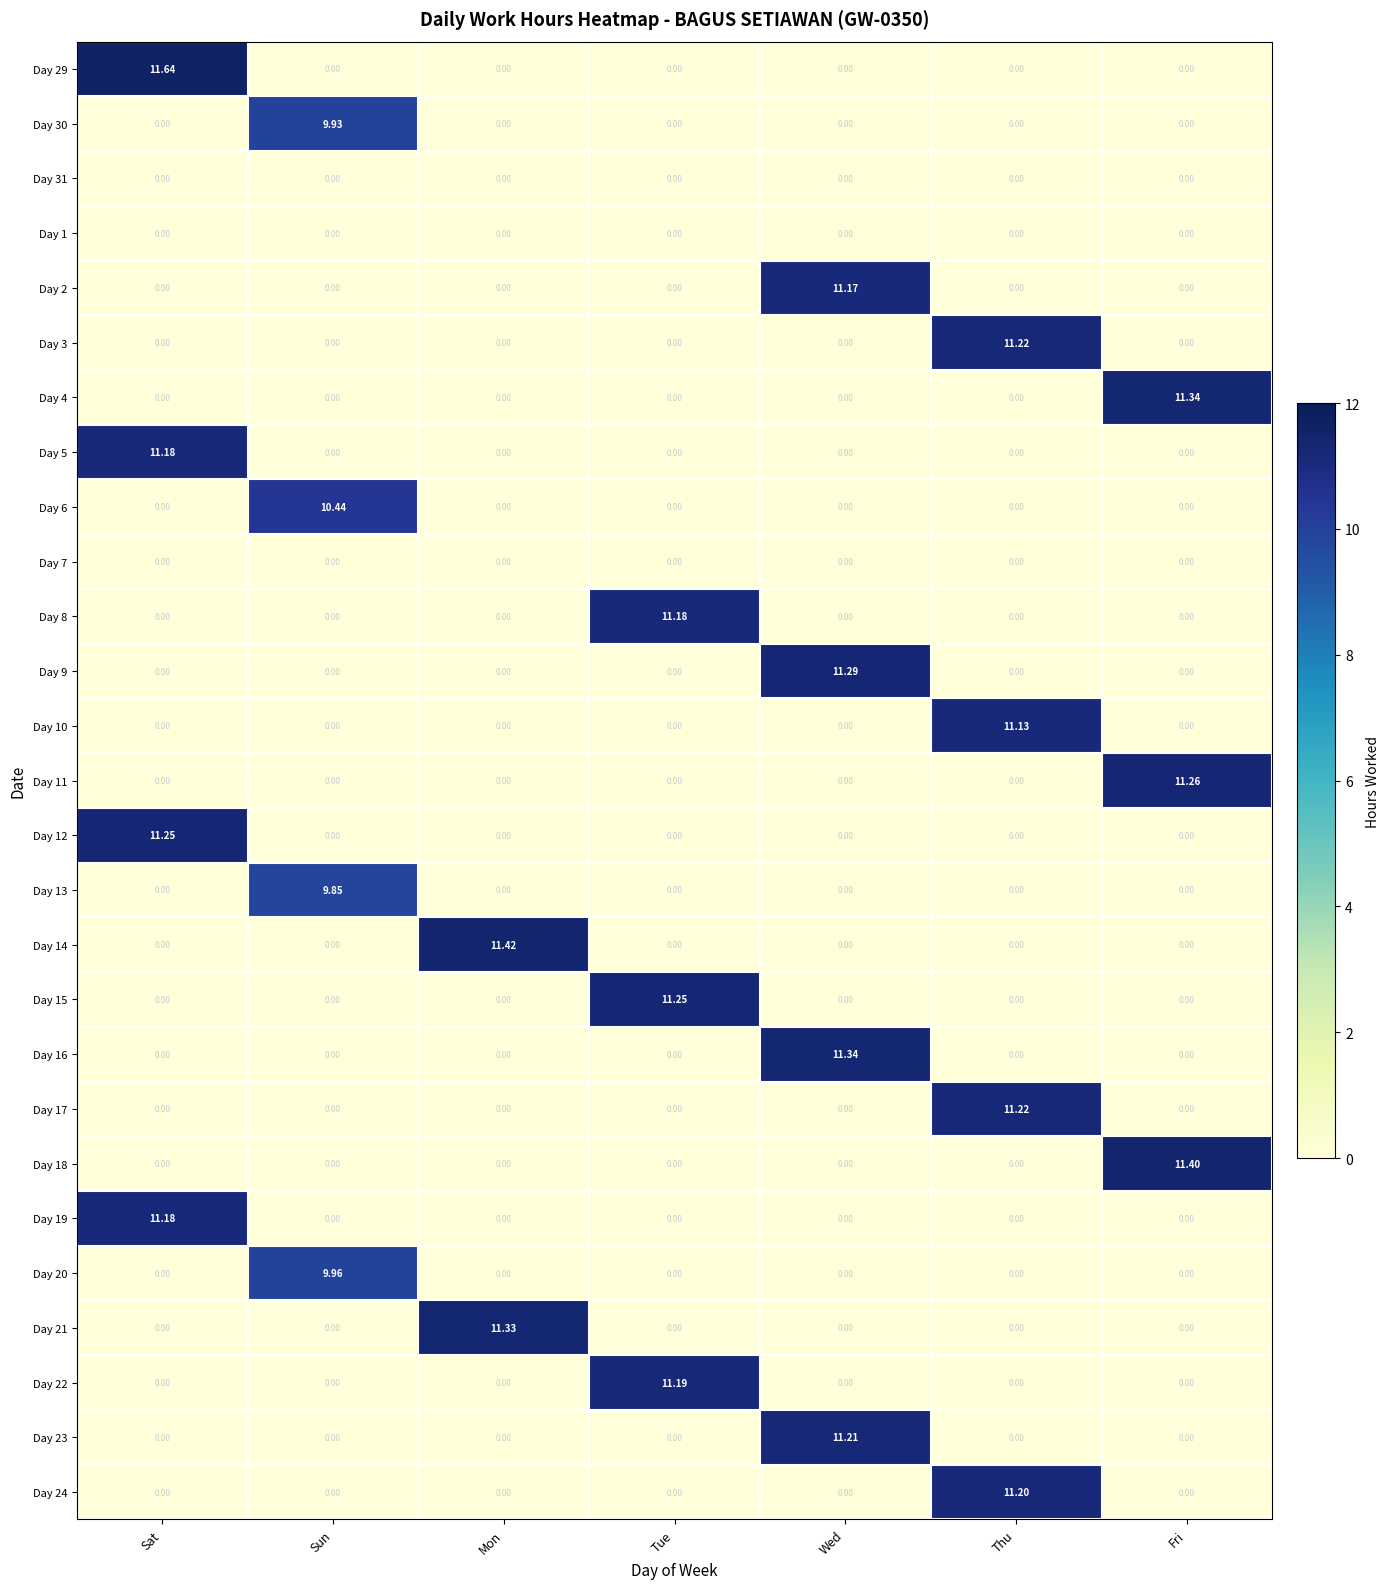

Between Mon and Fri, which series saw the biggest shift?

Day 14